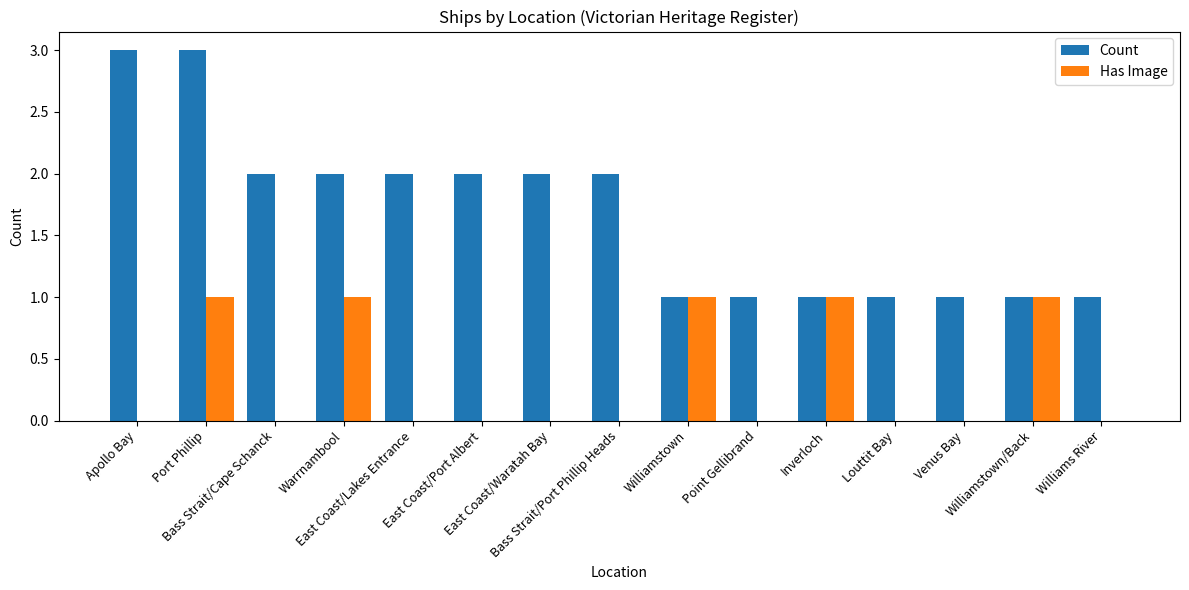

Reading right to left, transcribe all the data shown in this chart.

Count: Williams River=1	Williamstown/Back=1	Venus Bay=1	Louttit Bay=1	Inverloch=1	Point Gellibrand=1	Williamstown=1	Bass Strait/Port Phillip Heads=2	East Coast/Waratah Bay=2	East Coast/Port Albert=2	East Coast/Lakes Entrance=2	Warrnambool=2	Bass Strait/Cape Schanck=2	Port Phillip=3	Apollo Bay=3
Has Image: Williams River=0	Williamstown/Back=1	Venus Bay=0	Louttit Bay=0	Inverloch=1	Point Gellibrand=0	Williamstown=1	Bass Strait/Port Phillip Heads=0	East Coast/Waratah Bay=0	East Coast/Port Albert=0	East Coast/Lakes Entrance=0	Warrnambool=1	Bass Strait/Cape Schanck=0	Port Phillip=1	Apollo Bay=0